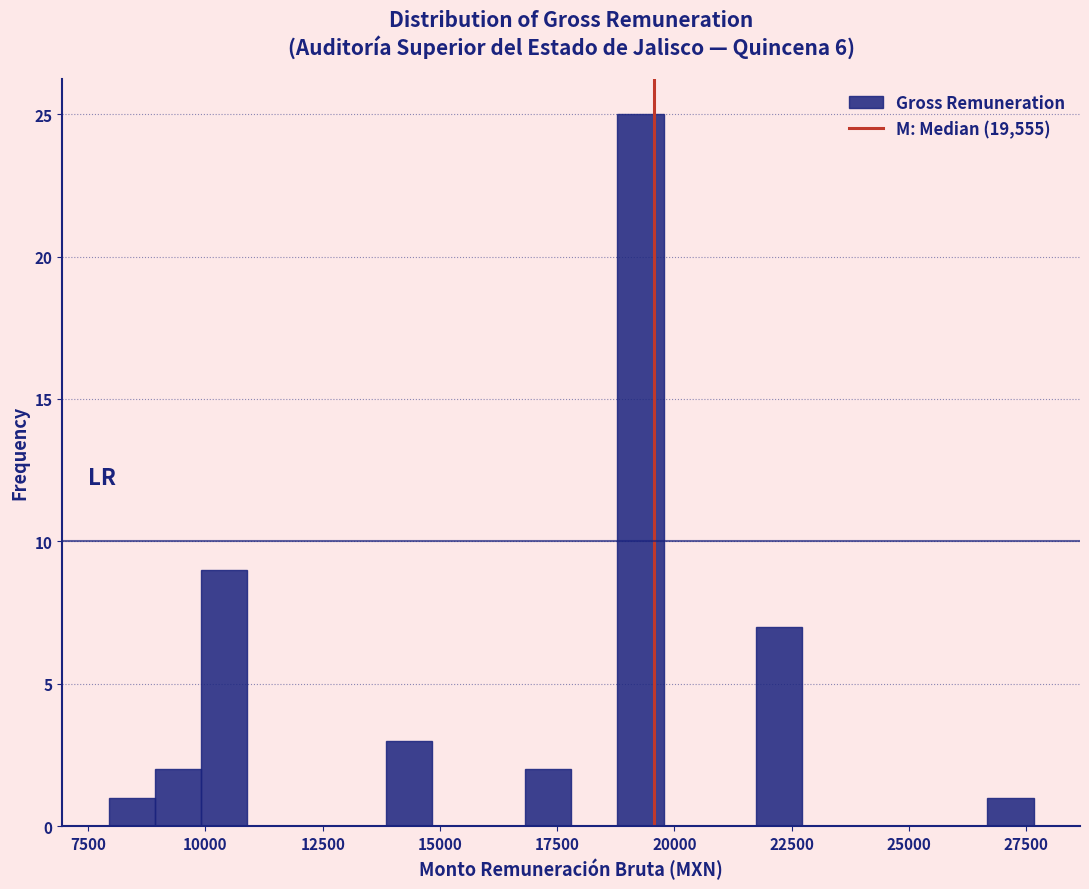

Read against the x-axis, roughly where is the centre of the tallest bar?

19500